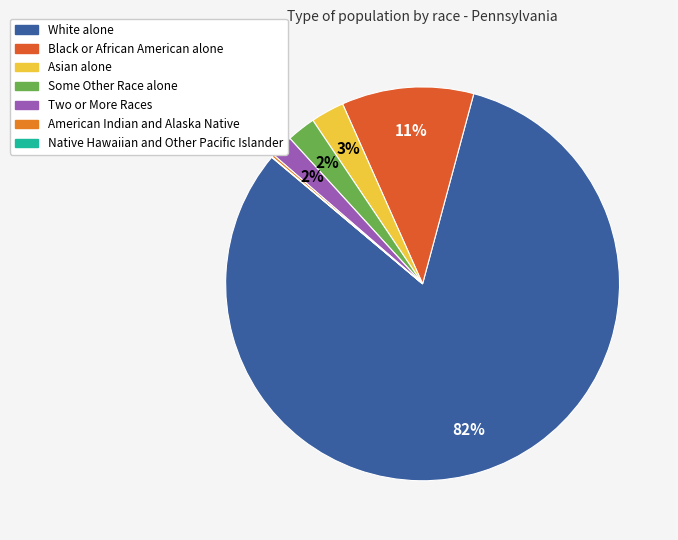

Do Some Other Race alone and White alone together represent more than half of the pie?

Yes